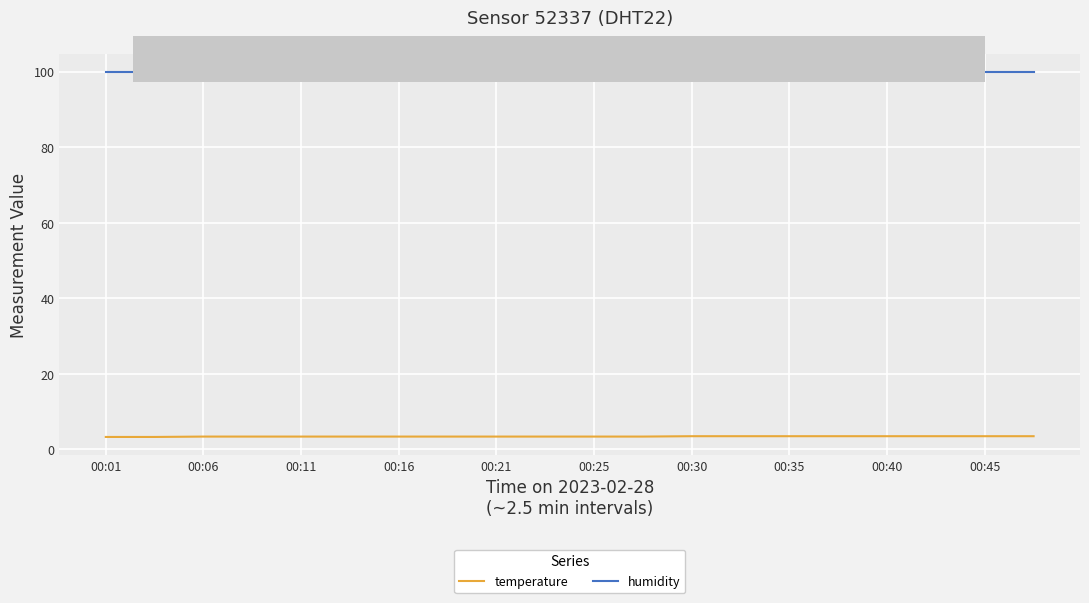

How many lines are shown in the chart?

2